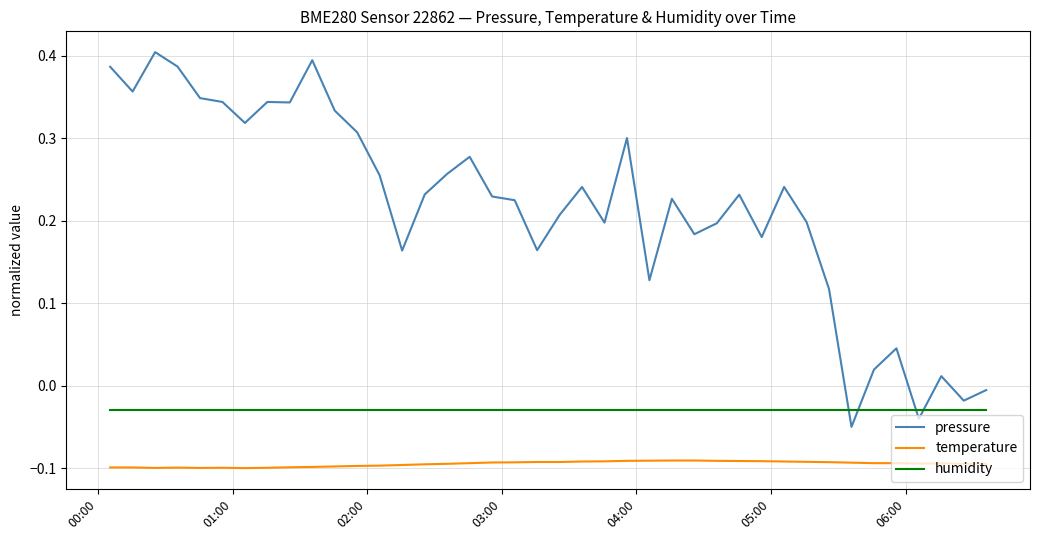

True or false: humidity and temperature cross at least once.

False